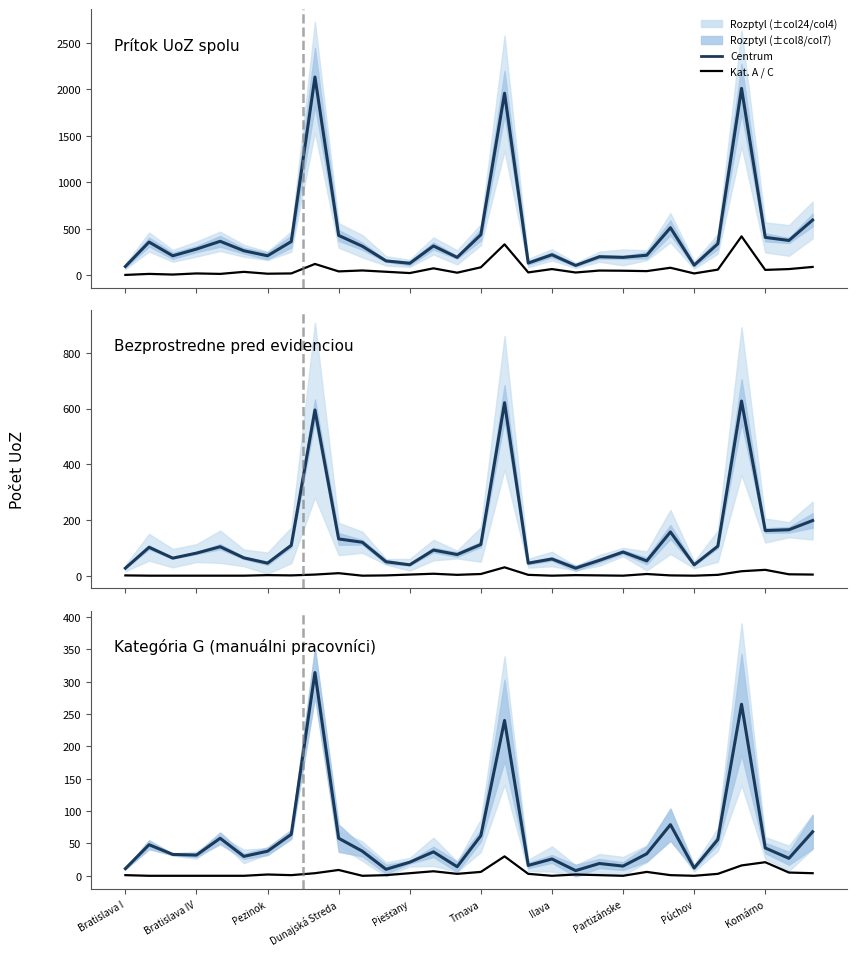

True or false: Prítok UoZ spolu has more than 0 interior local peaks.

True